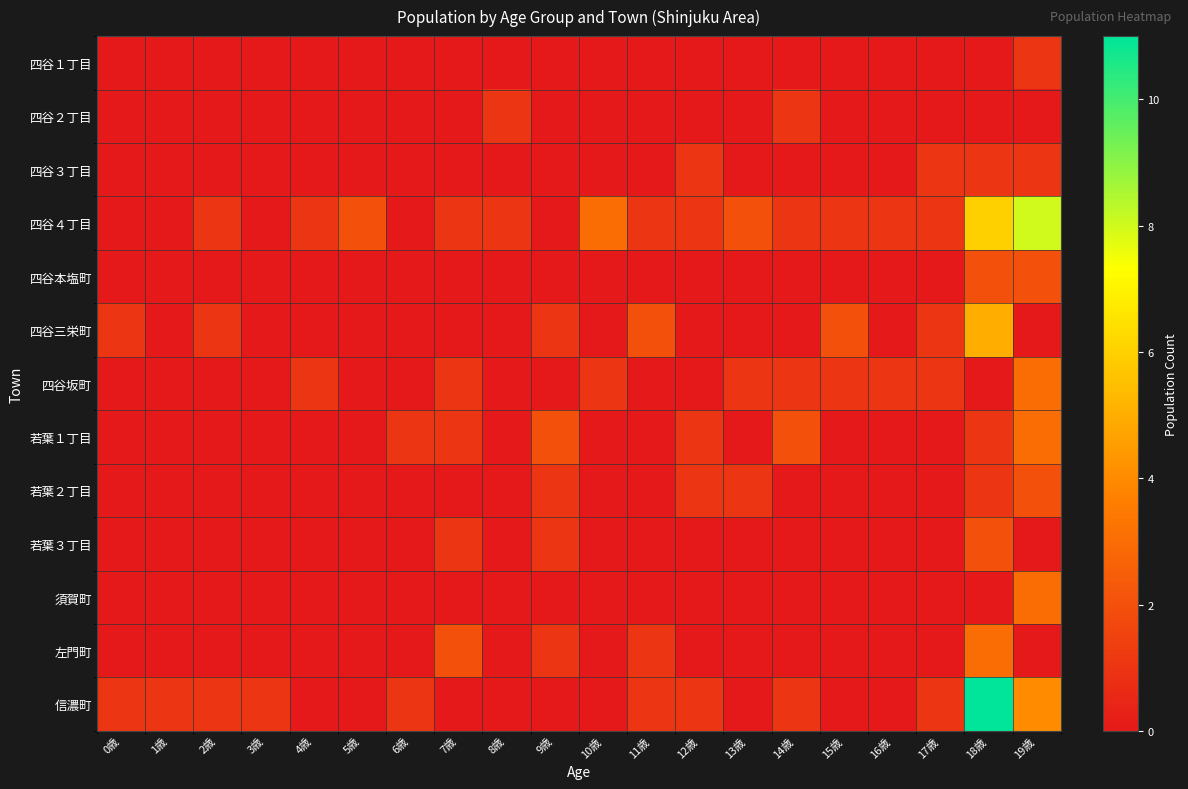

What is the maximum value shown in the chart?

11